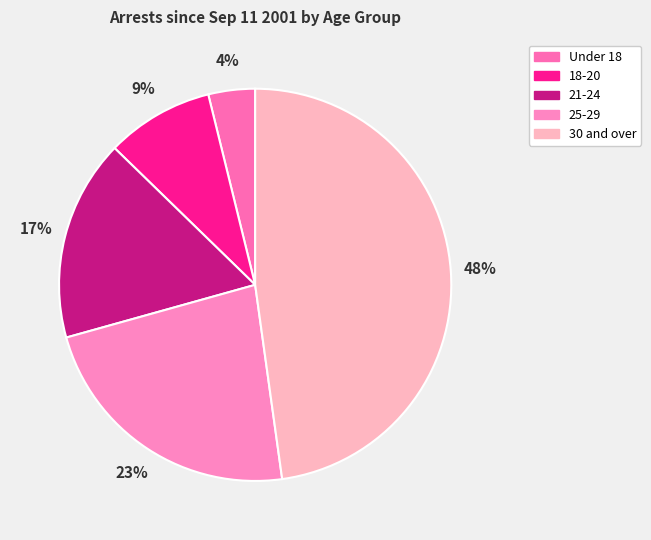

Is it true that 30 and over is 54% of the pie?

False